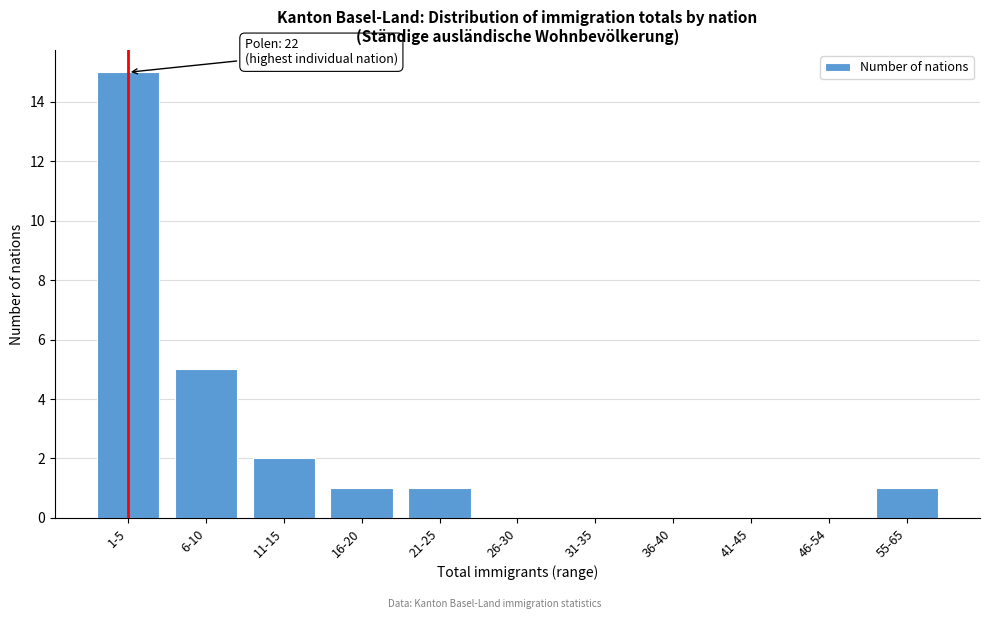

Reading right to left, what are all the values shown in this chart?

55-65=1	46-54=0	41-45=0	36-40=0	31-35=0	26-30=0	21-25=1	16-20=1	11-15=2	6-10=5	1-5=15